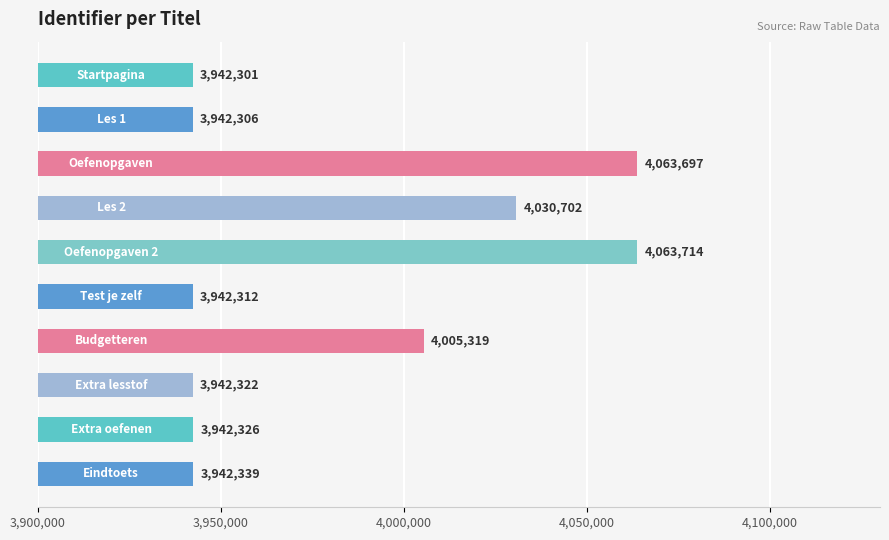

What is the sum of all values?

39817338